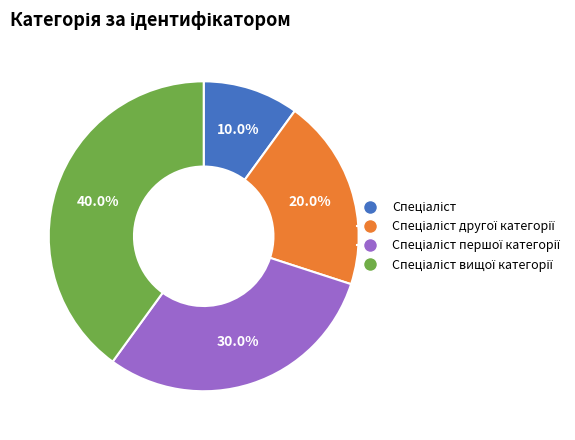

Does any single category account for the majority?

No